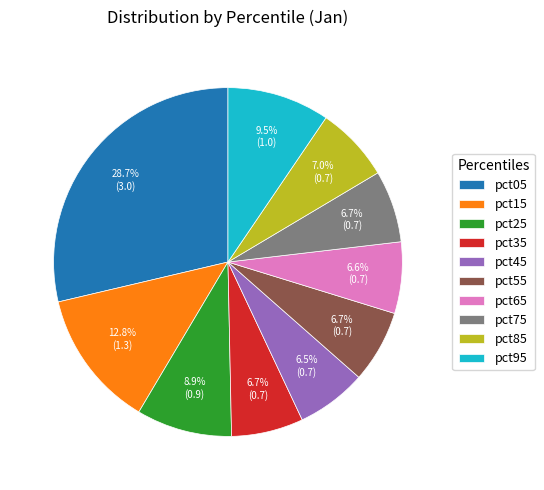

To the nearest percent, what percentage of the pie is pct65?

7%